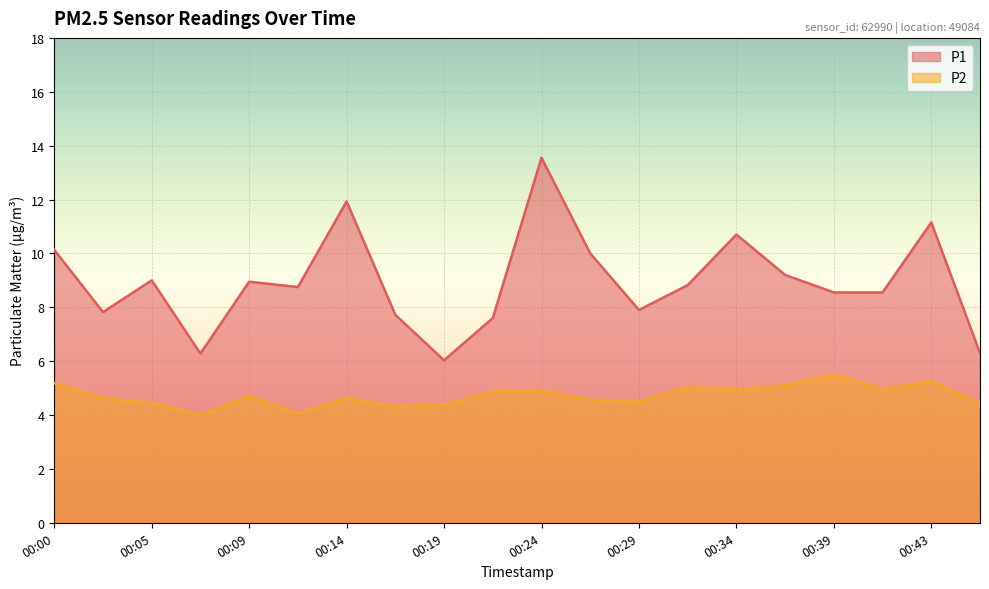

True or false: P1 and P2 intersect in this chart.

False